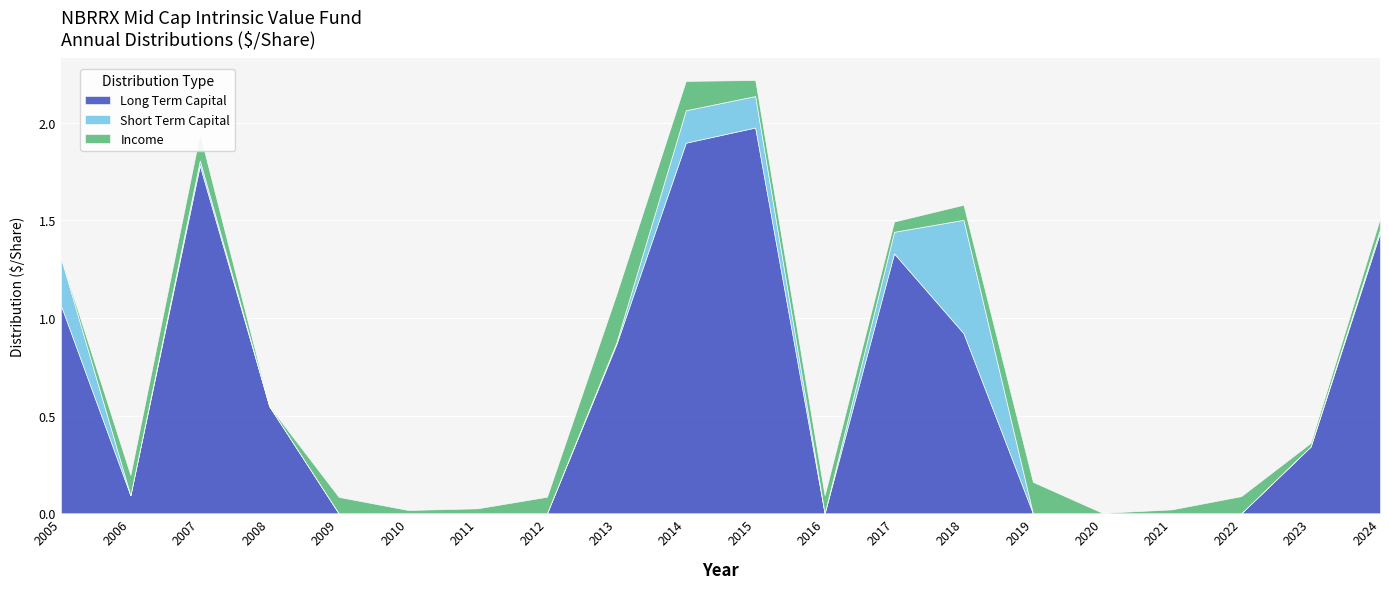

Rank the series at 2024 from highest to lowest value.

Long Term Capital, Income, Short Term Capital